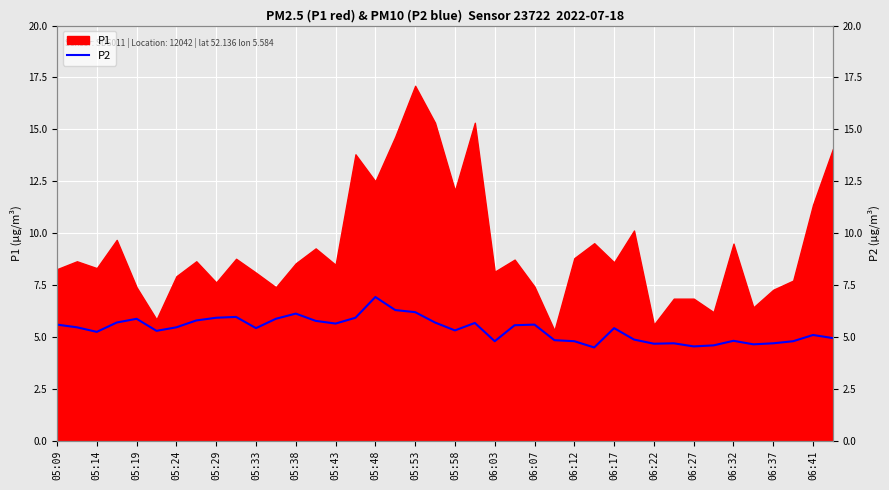

Where does the data first go above 5?

05:09